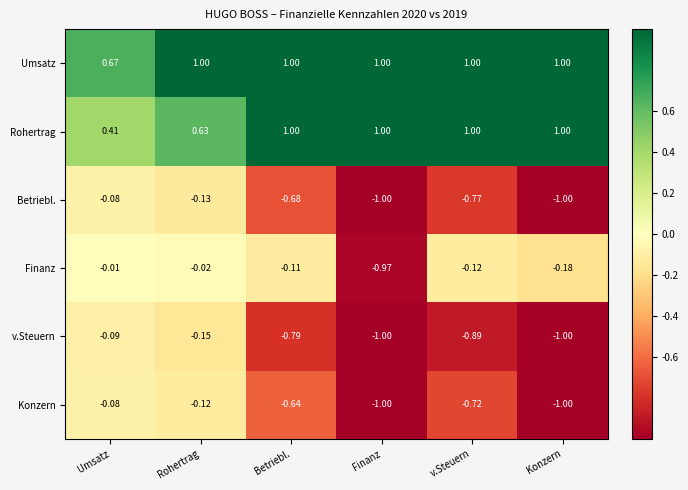

Where is Umsatz nearest to the value 0?

Umsatz